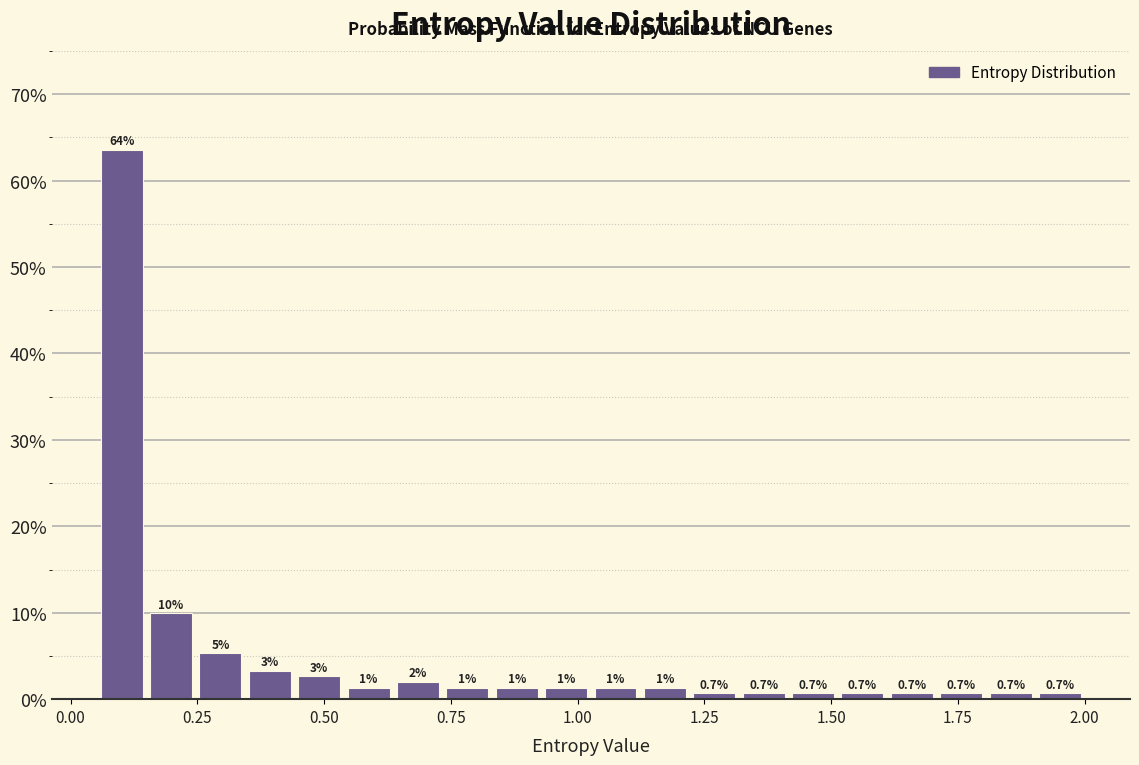

Read against the x-axis, roughly where is the centre of the tallest bar?

0.10